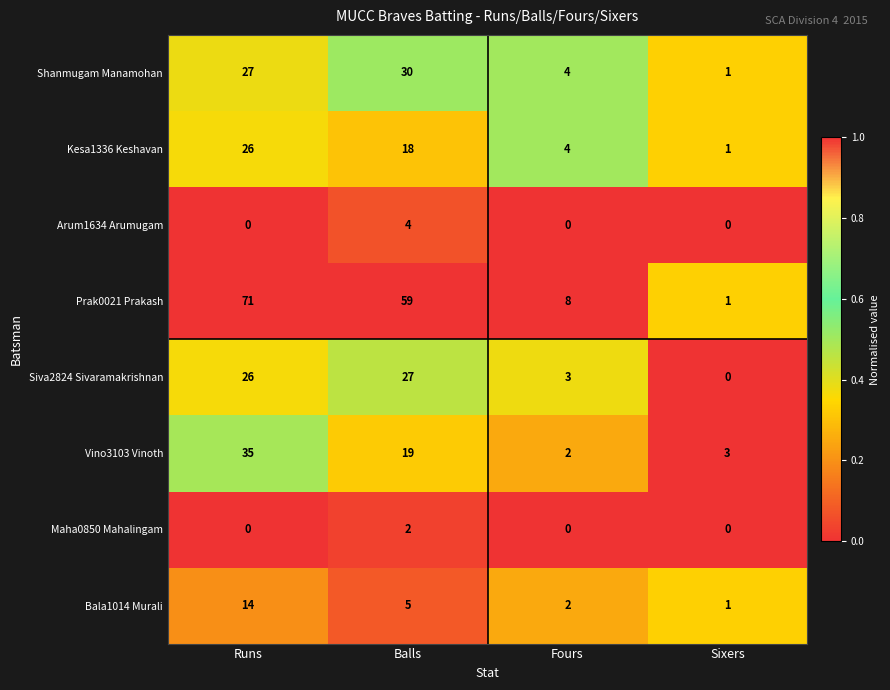

True or false: Vino3103 Vinoth has a value of 51 at Runs.

False